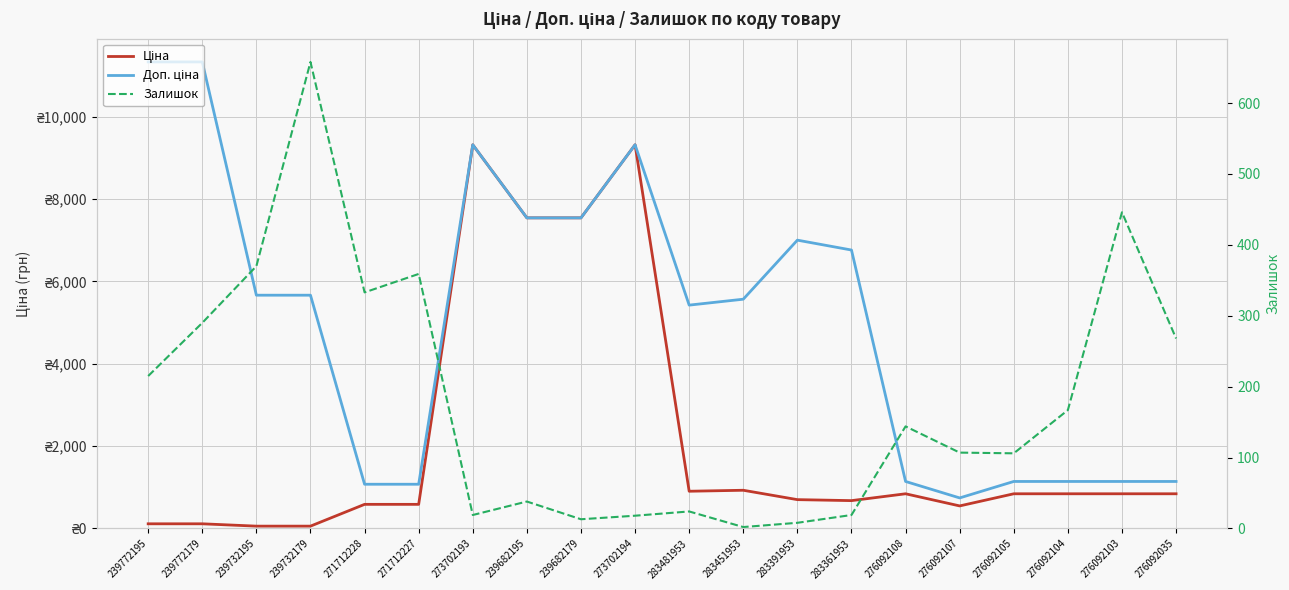

Reading left to right, transcribe all the data shown in this chart.

Ціна: 113.3	113.3	56.7	56.7	586.0	586.0	9321.4	7545.9	7545.9	9321.4	904.3	928.3	700.4	676.4	842.8	547.8	842.8	842.8	842.8	842.8
Доп. ціна: 11334.0	11334.0	5667.0	5667.0	1074.5	1074.5	9321.4	7545.9	7545.9	9321.4	5425.9	5569.9	7004.3	6764.4	1142.1	742.0	1142.1	1142.1	1142.1	1142.1
Залишок: 215.0	290.0	370.0	658.0	333.0	359.0	19.0	38.0	13.0	18.0	24.0	2.0	8.0	19.0	144.0	107.0	106.0	167.0	446.0	268.0